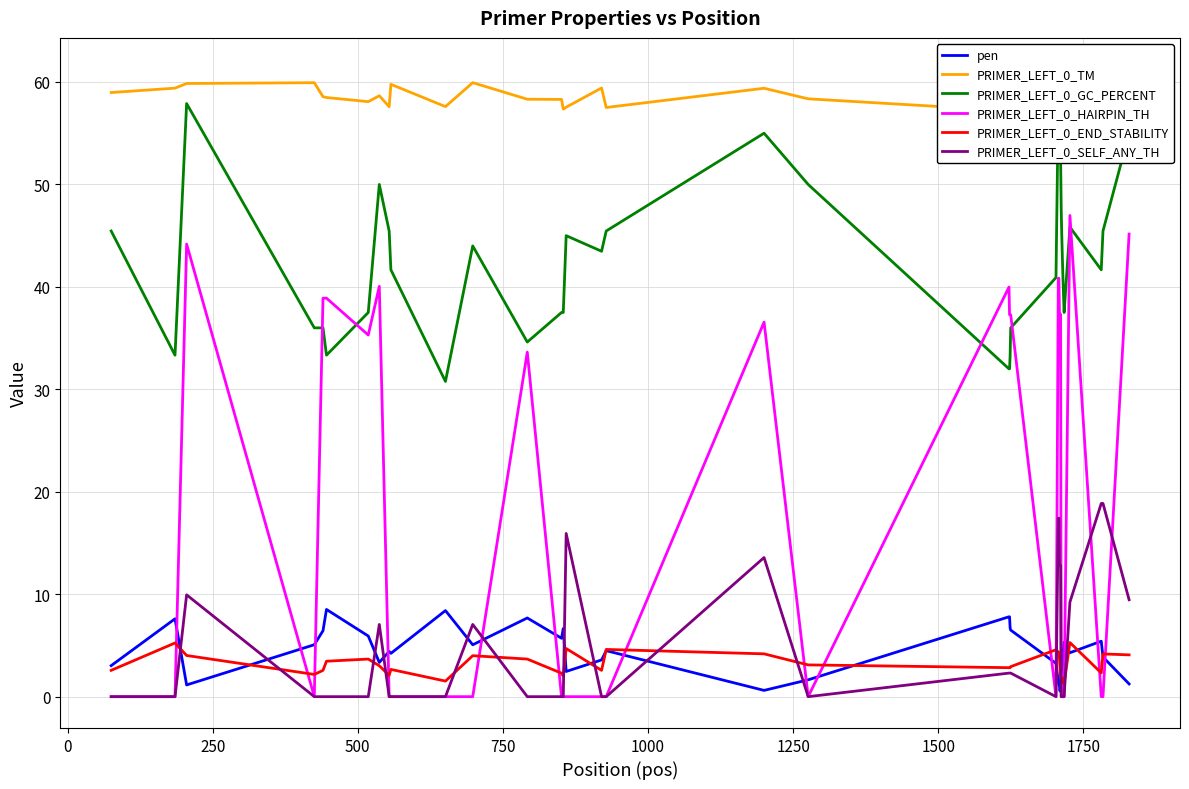

What is the average value of the PRIMER_LEFT_0_END_STABILITY series?

3.1